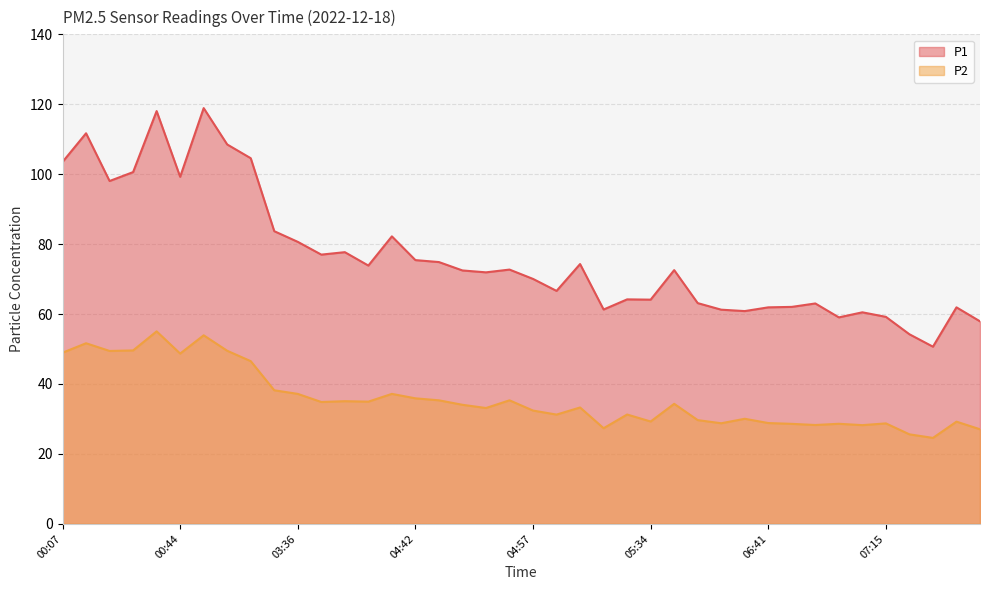

What is the difference between the P2 values at 00:07 and 00:22?

0.5